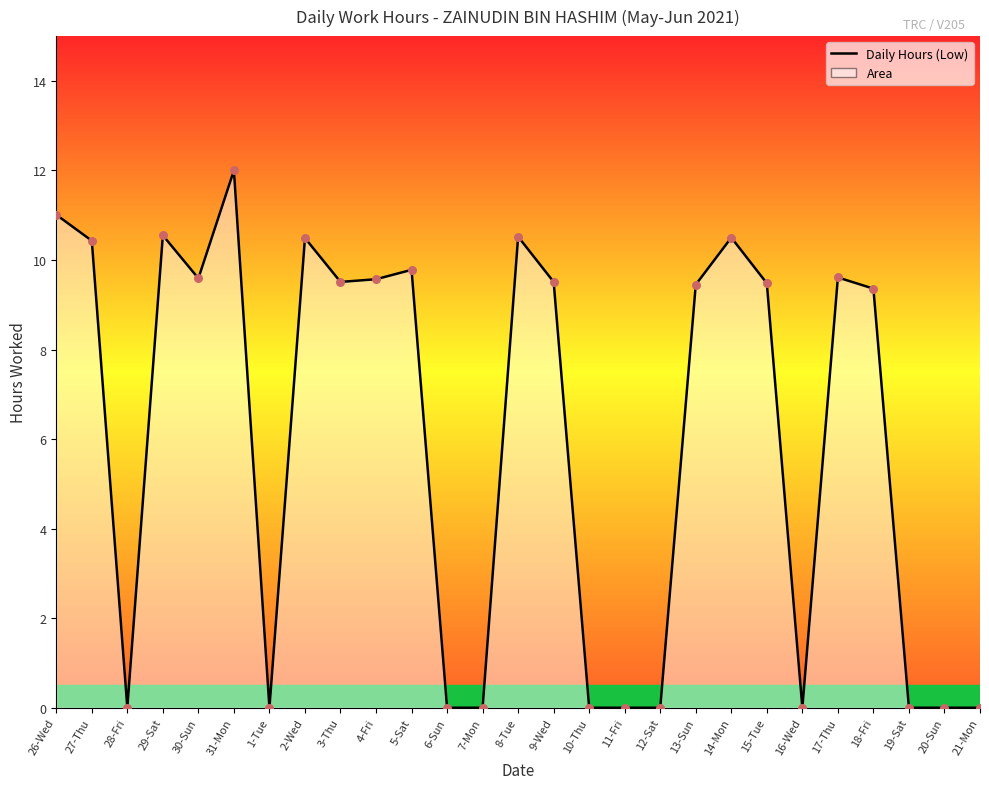

What is the change in value from 4-Fri to 13-Sun?

-0.1